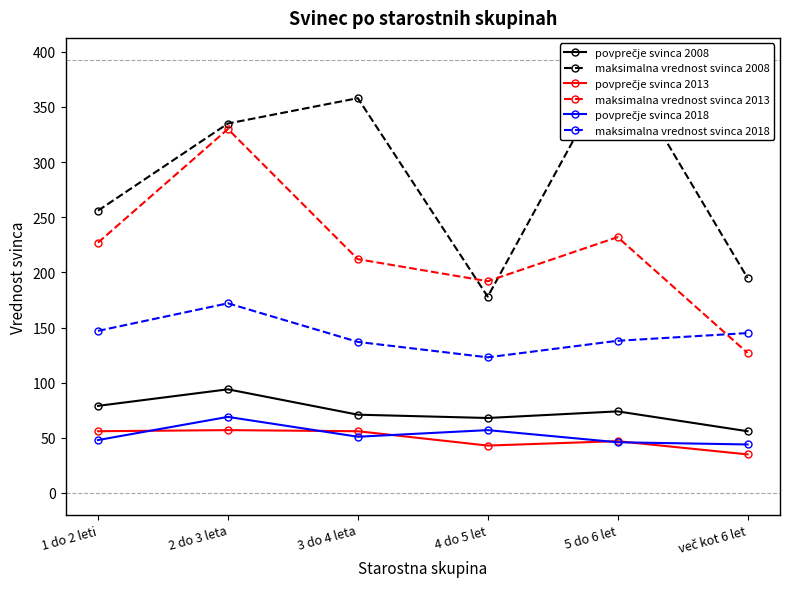

What is the label of the 2nd point from the left?

2 do 3 leta